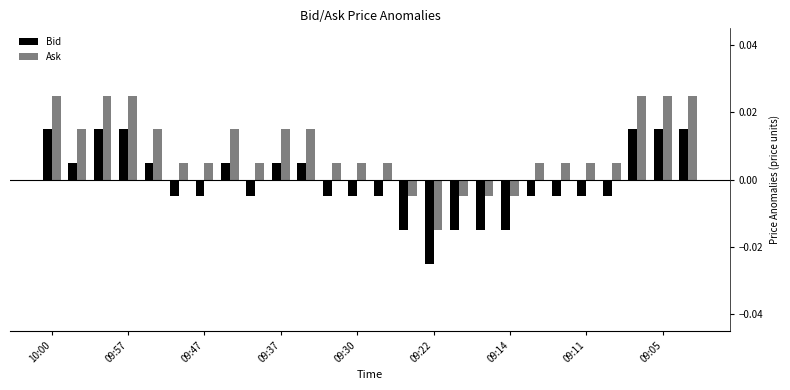

How many data points in Ask are less than 0?

5